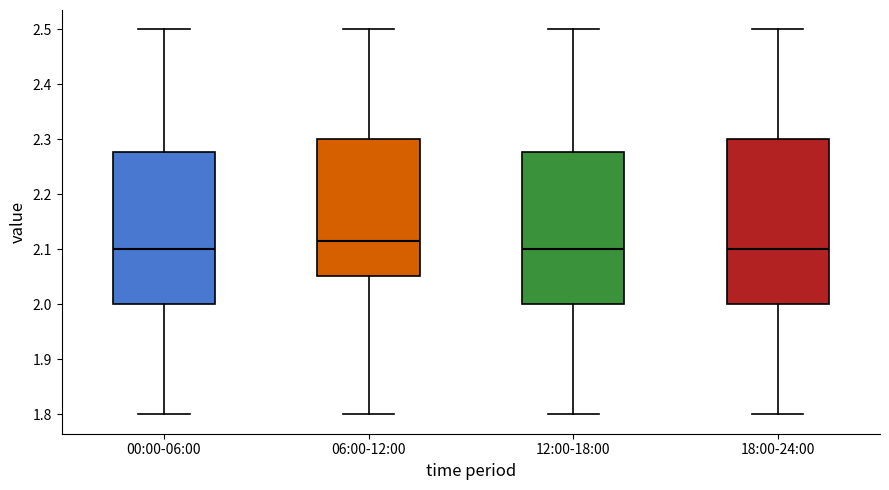

Reading left to right, read every box against the y-axis: the position of its median line, the range the box covers, and the ends of its whiskers. The values are not printed on the chart, so give them approximately, as read against the axis.

00:00-06:00: median 2.10, box 2.00 to 2.28, whiskers 1.80 to 2.50
06:00-12:00: median 2.12, box 2.05 to 2.30, whiskers 1.80 to 2.50
12:00-18:00: median 2.10, box 2.00 to 2.28, whiskers 1.80 to 2.50
18:00-24:00: median 2.10, box 2.00 to 2.30, whiskers 1.80 to 2.50